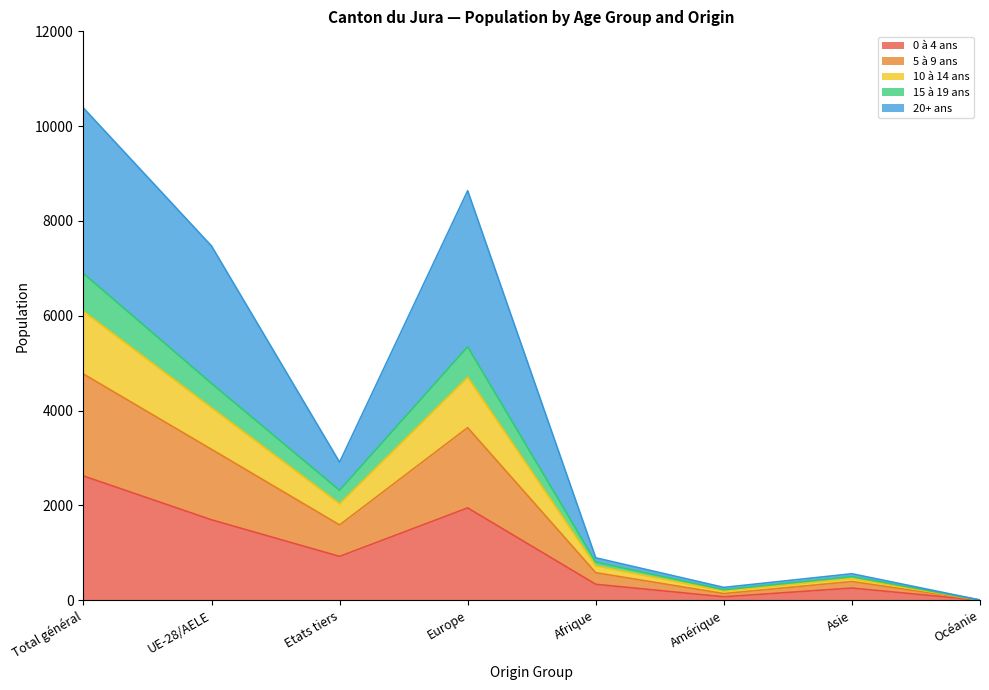

At which label does 0 à 4 ans reach its peak?

Total général